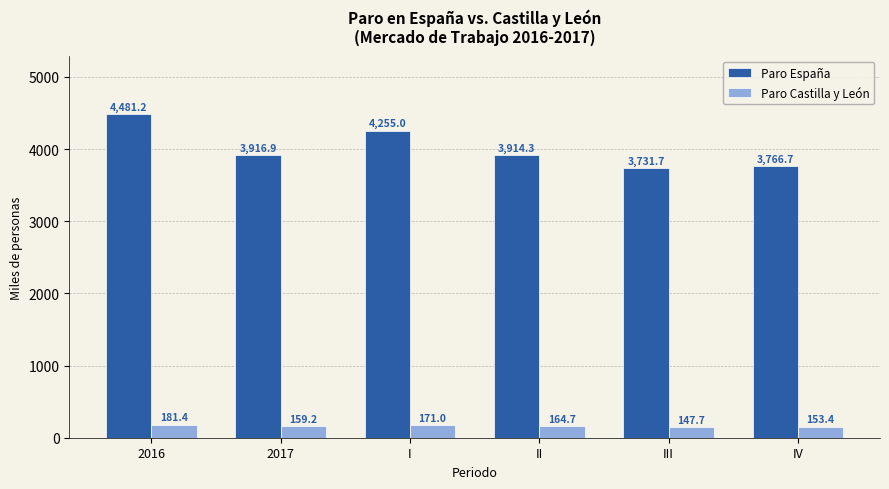

What is the value of the Paro Castilla y León bar at the 3rd from the left?

171.0